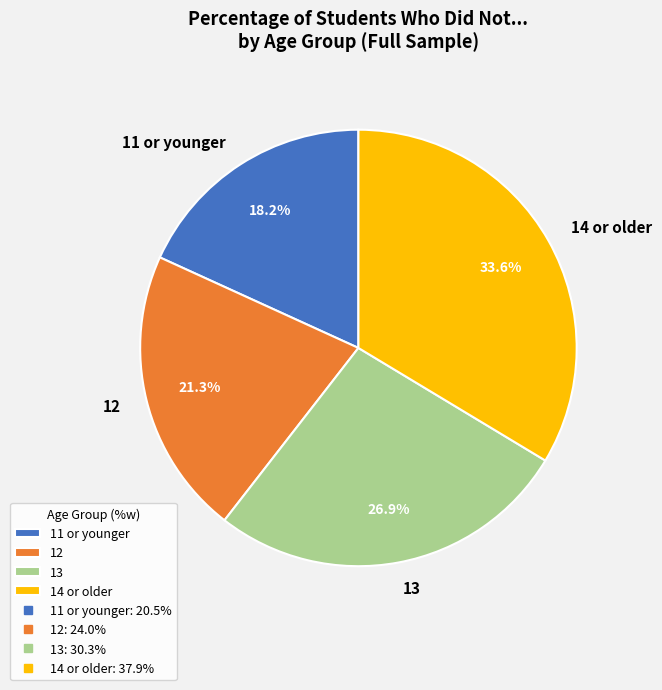

To the nearest percent, what is the difference between the largest and smallest slice percentages?

15%